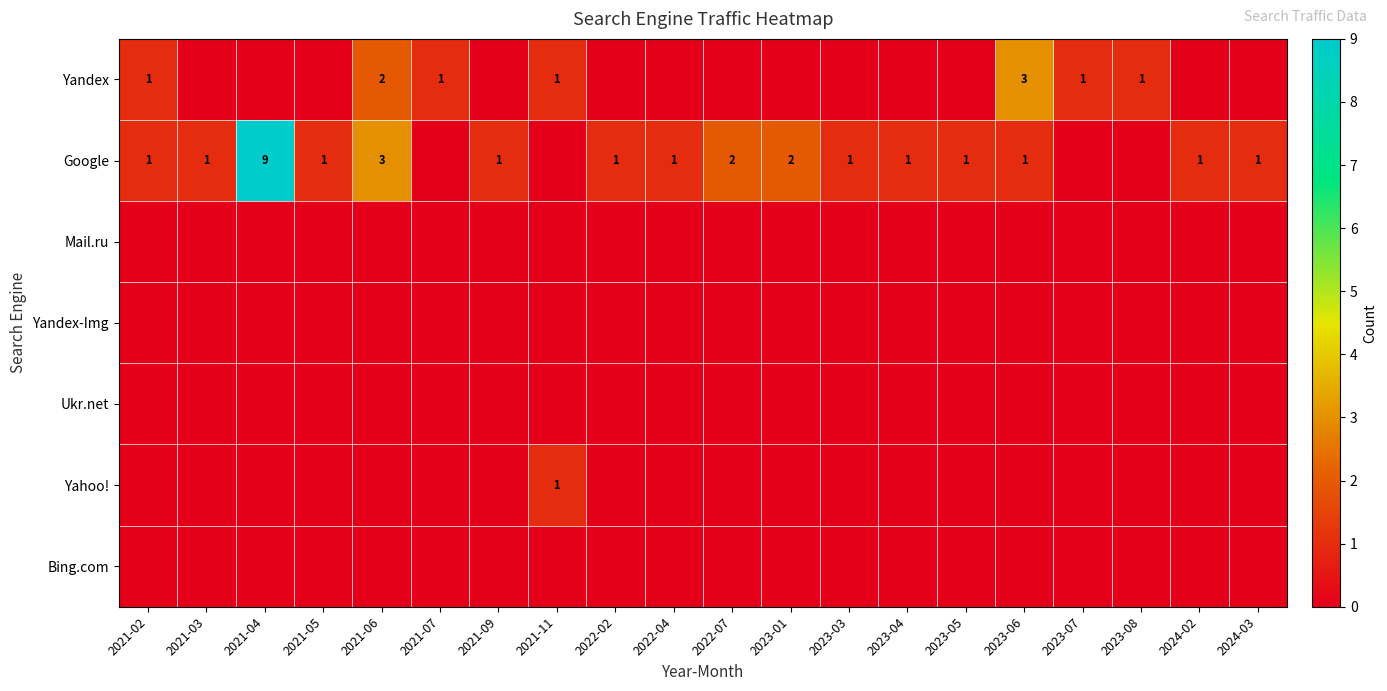

How many distinct data groups are displayed?

7